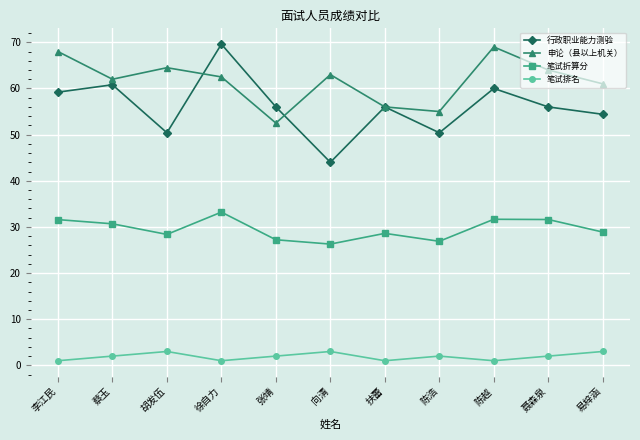

Between 张靖 and 陈浩, which series saw the biggest shift?

行政职业能力测验